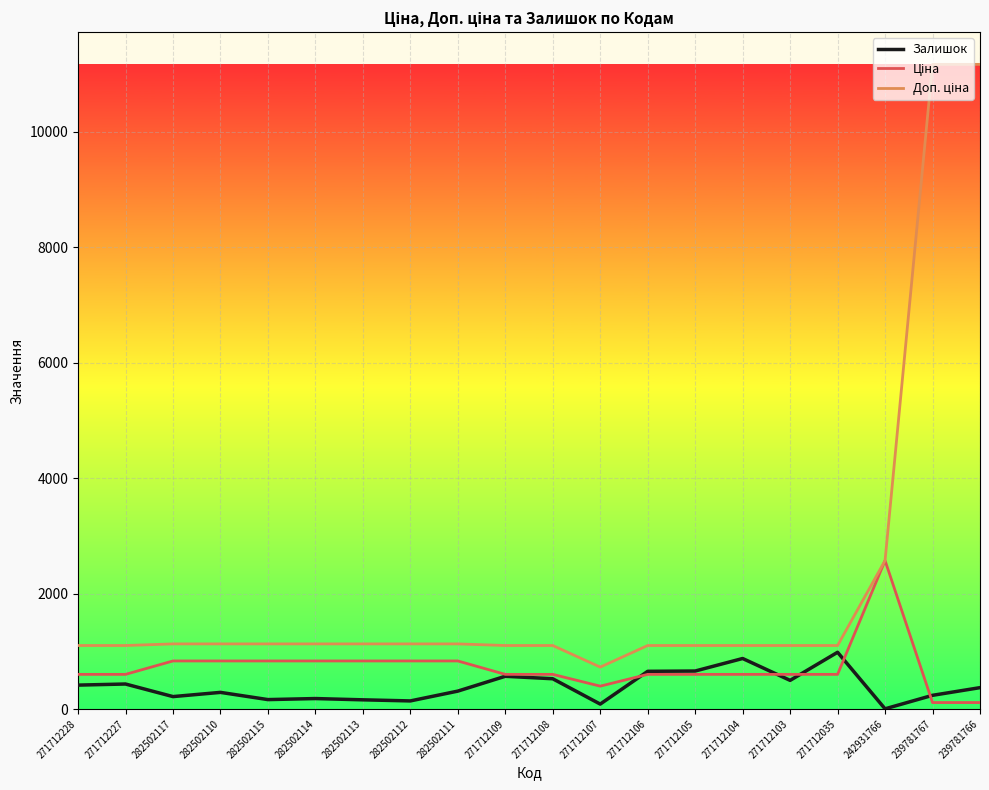

What is the highest value of the Залишок series?

983.0